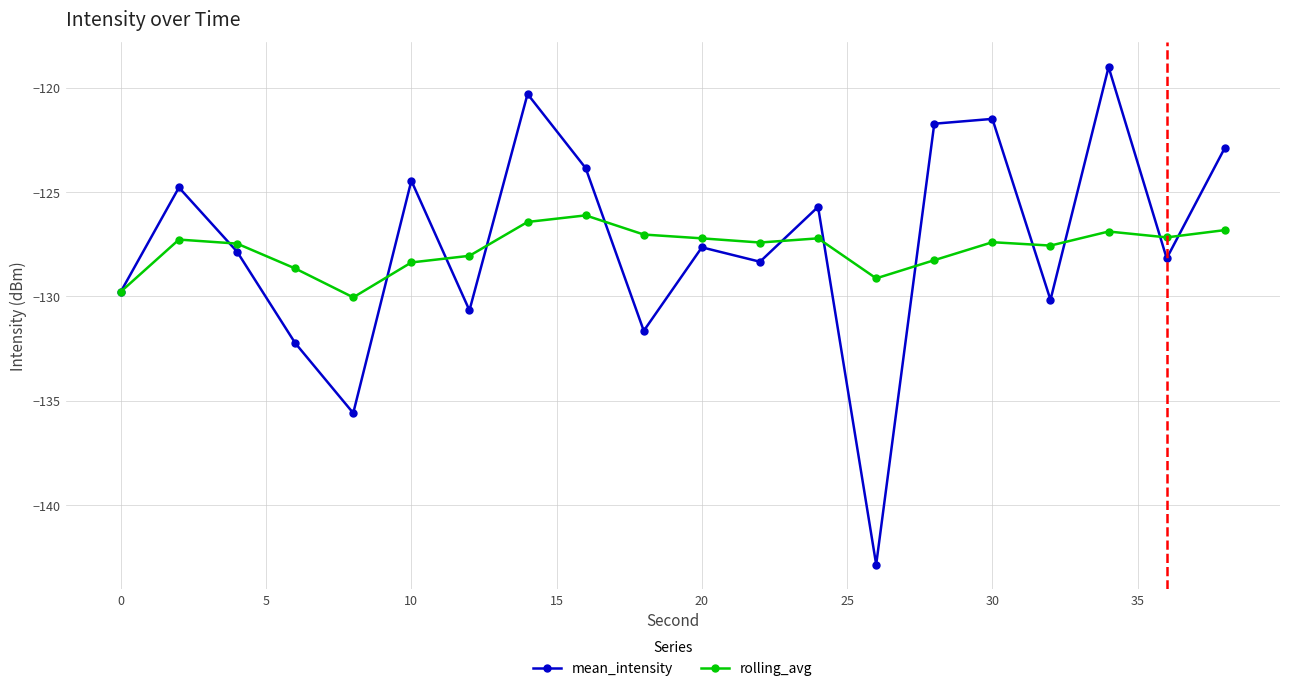

True or false: mean_intensity has more than 2 interior local peaks.

True